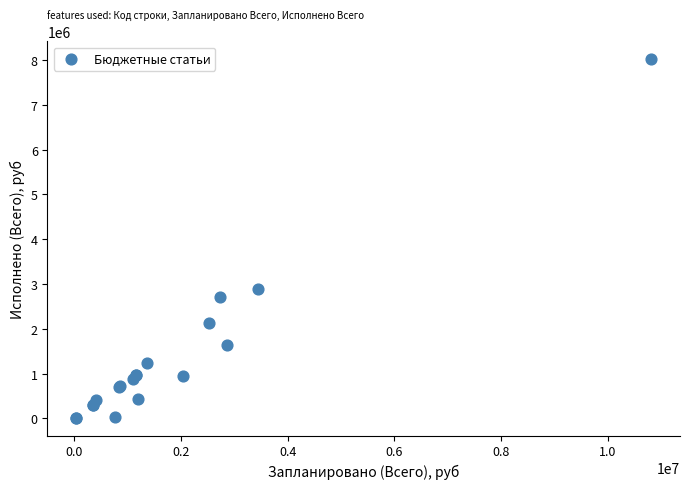

What Y value in the scatter plot is closest to 4017469?

2890580.4